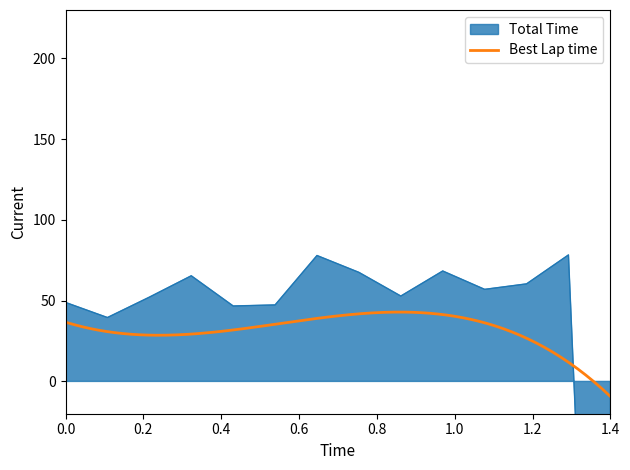

What is the minimum value shown in the chart?

-523.4